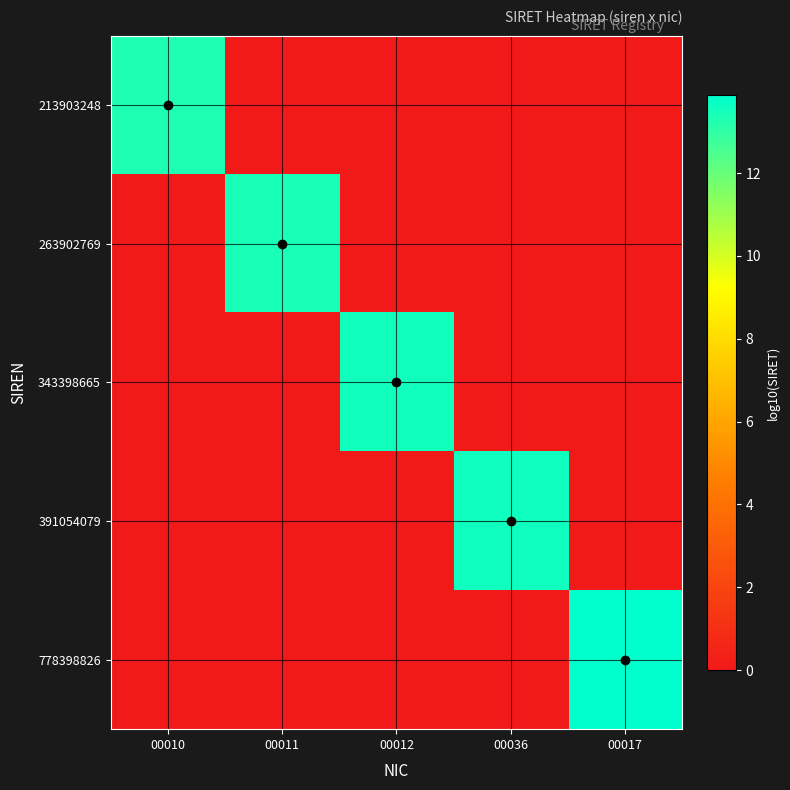

Reading left to right, extract all data points from this chart.

213903248: 00010=13.3	00011=0.0	00012=0.0	00036=0.0	00017=0.0
263902769: 00010=0.0	00011=13.4	00012=0.0	00036=0.0	00017=0.0
343398665: 00010=0.0	00011=0.0	00012=13.5	00036=0.0	00017=0.0
391054079: 00010=0.0	00011=0.0	00012=0.0	00036=13.6	00017=0.0
778398826: 00010=0.0	00011=0.0	00012=0.0	00036=0.0	00017=13.9